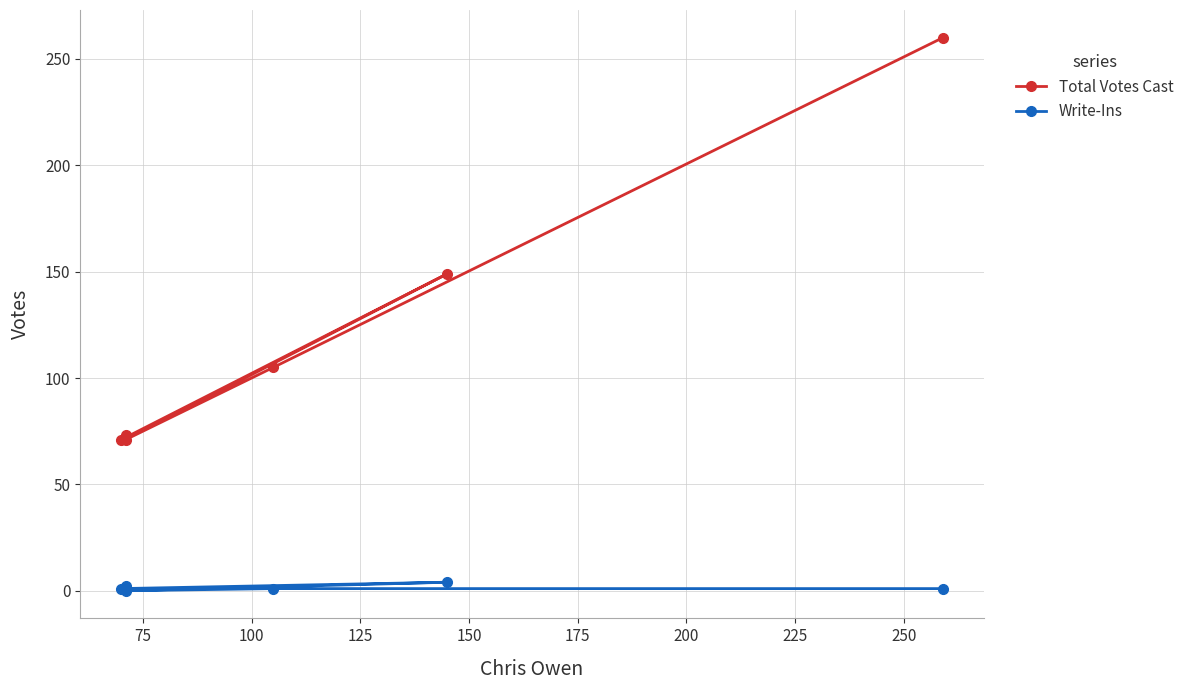

True or false: Write-Ins and Total Votes Cast cross at least once.

False